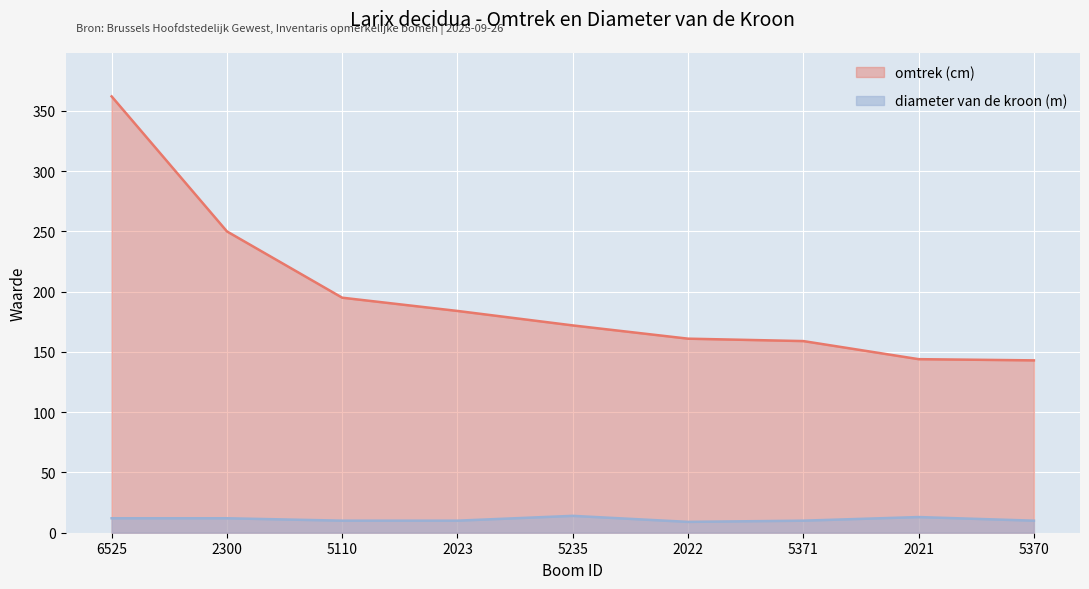

What is the difference between the diameter van de kroon (m) values at 6525 and 2021?

1